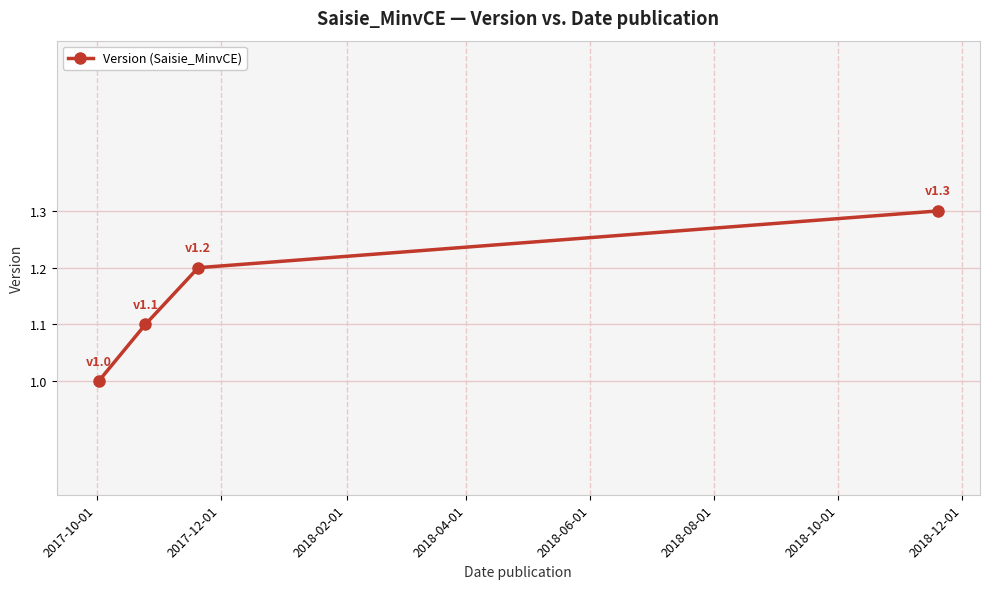

How many categories are shown in the chart?

4